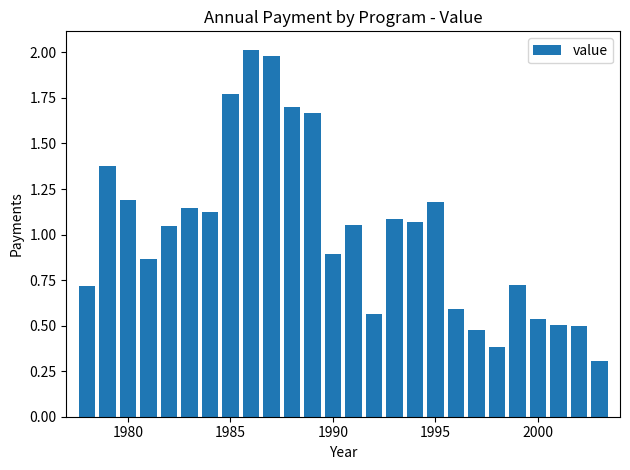

How many data points does each series have?

26